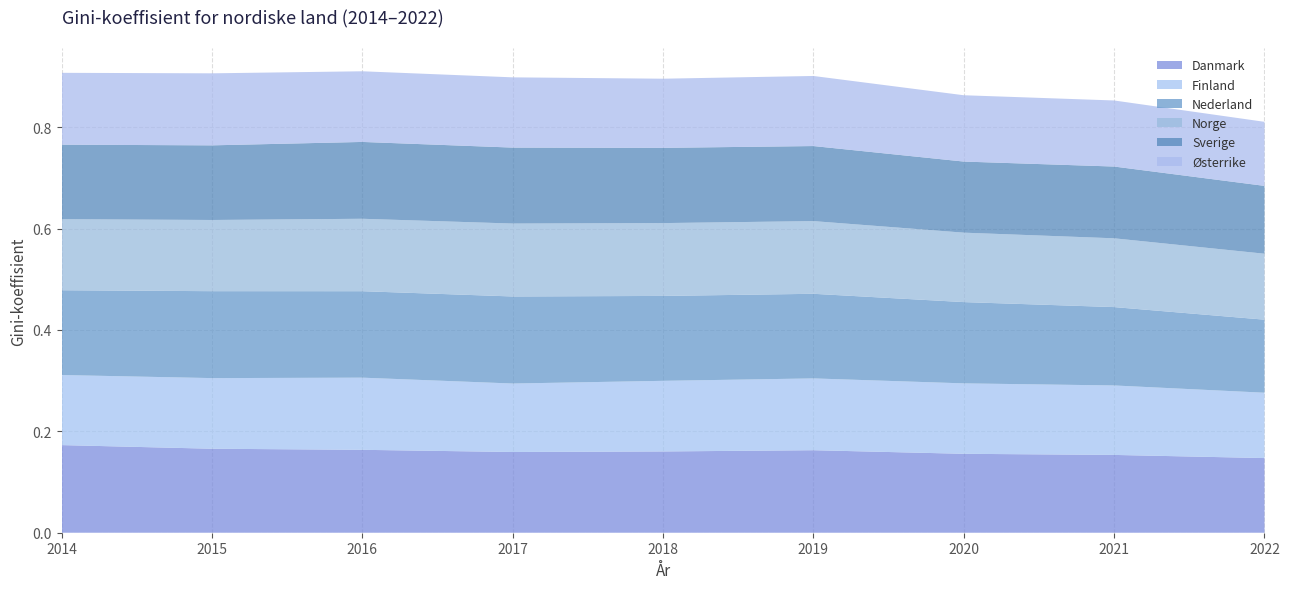

Reading left to right, transcribe all the data shown in this chart.

Danmark: 0.2	0.2	0.2	0.2	0.2	0.2	0.2	0.2	0.1
Finland: 0.1	0.1	0.1	0.1	0.1	0.1	0.1	0.1	0.1
Nederland: 0.2	0.2	0.2	0.2	0.2	0.2	0.2	0.2	0.1
Norge: 0.1	0.1	0.1	0.1	0.1	0.1	0.1	0.1	0.1
Sverige: 0.1	0.1	0.2	0.1	0.1	0.1	0.1	0.1	0.1
Østerrike: 0.1	0.1	0.1	0.1	0.1	0.1	0.1	0.1	0.1